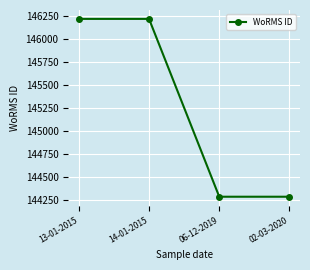

What is the minimum value shown in the chart?

144287